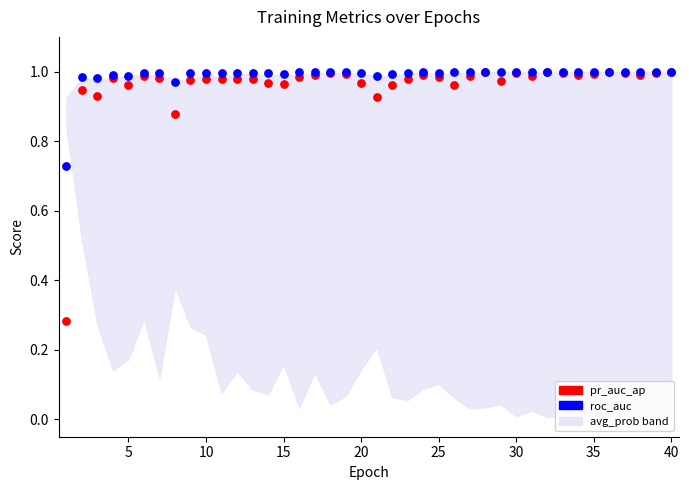

Which series has the largest Y range (max minus min)?

pr_auc_ap